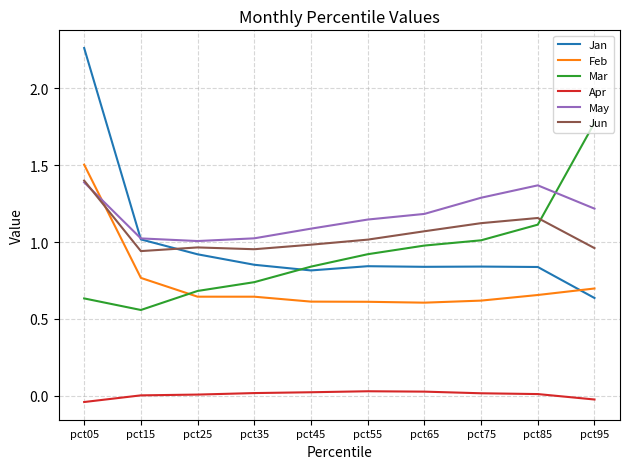

Is it true that May equals 1.1 at pct45?

True